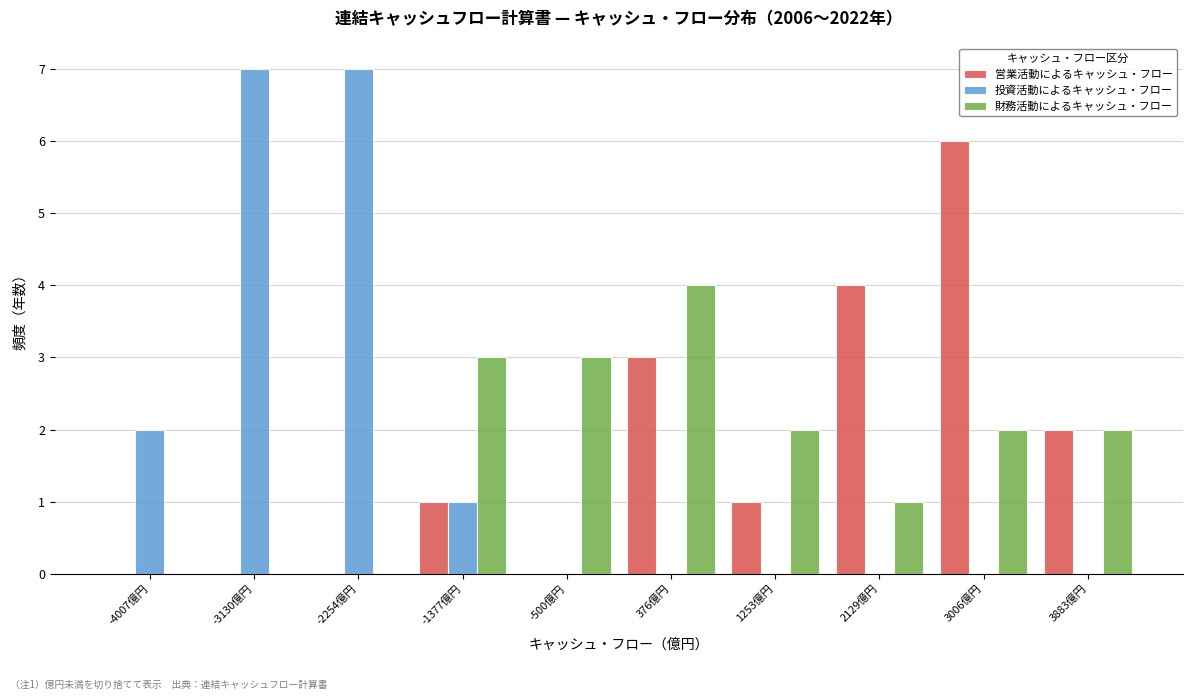

In the 財務活動によるキャッシュ・フロー series, which range on the x-axis has the tallest bar?

-100 to 800